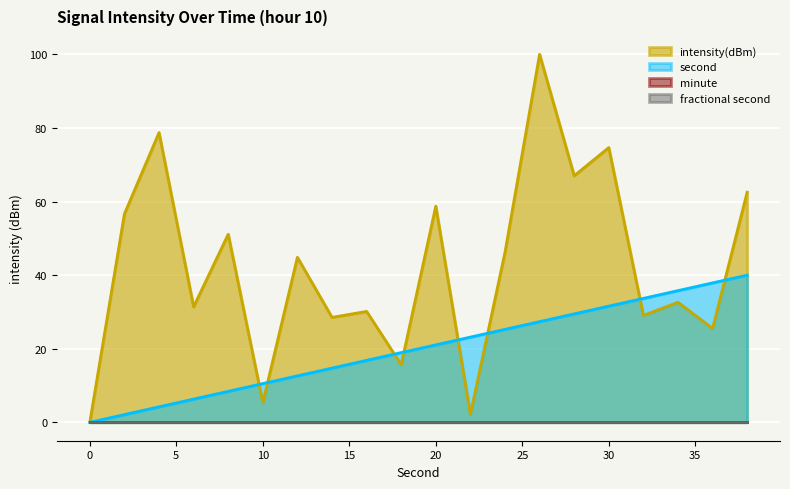

The intensity(dBm) series shows 31.4 at 6. True or false?

True